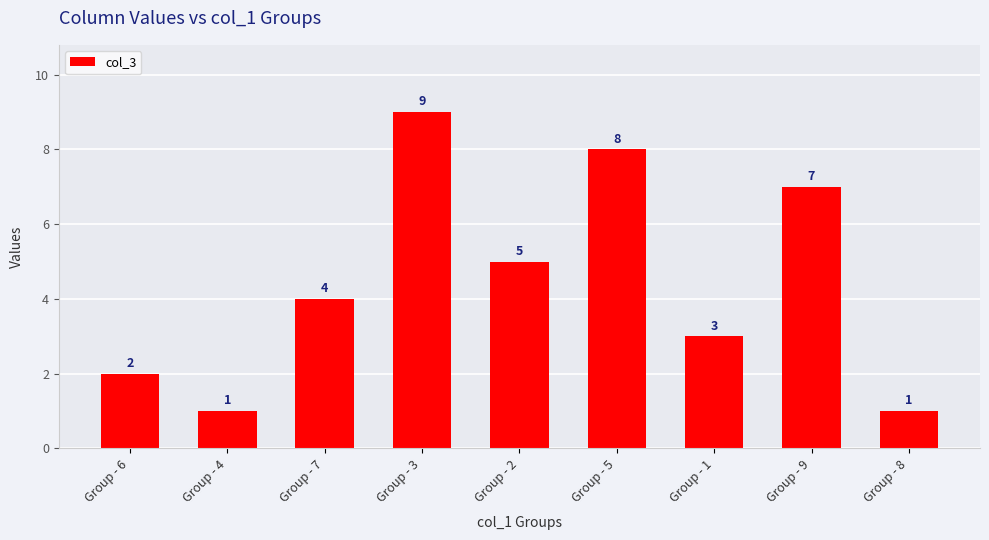

Between Group - 3 and Group - 2, which is larger?

Group - 3